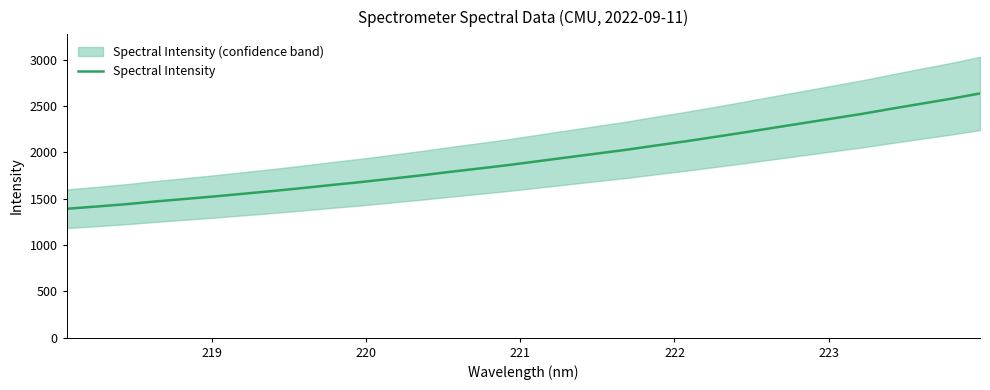

What is the maximum value for Spectral Intensity?

2636.4